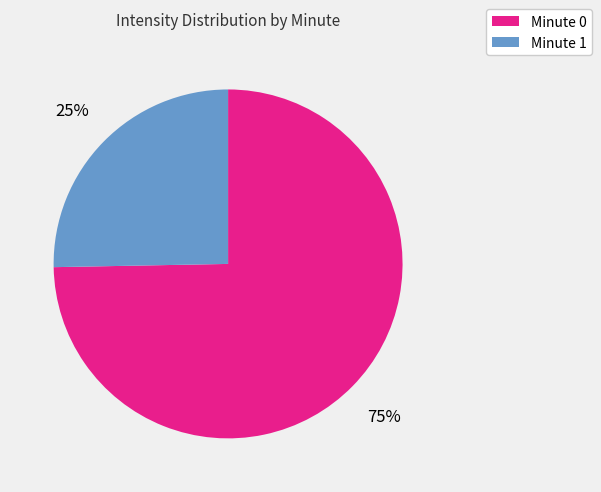

Is there a majority slice in this chart?

Yes